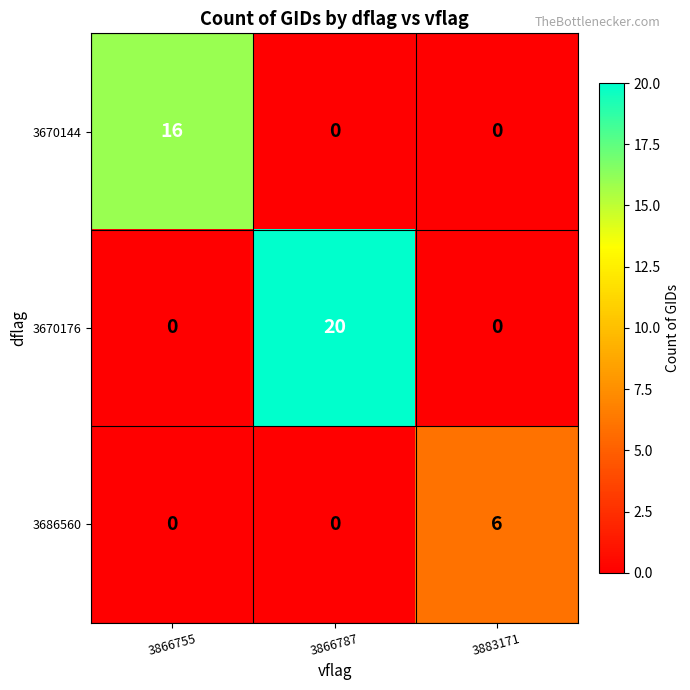

List the series in order of their overall mean, lowest first.

3686560, 3670144, 3670176